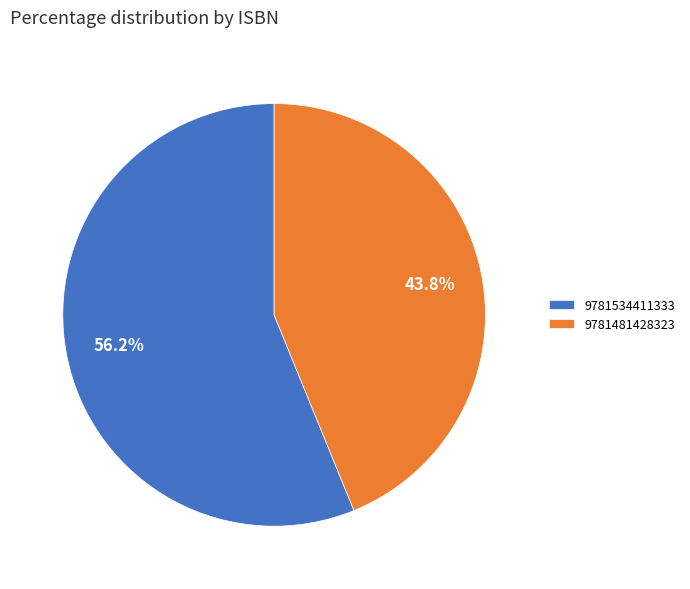

Rank the categories by value from lowest to highest.

9781481428323, 9781534411333